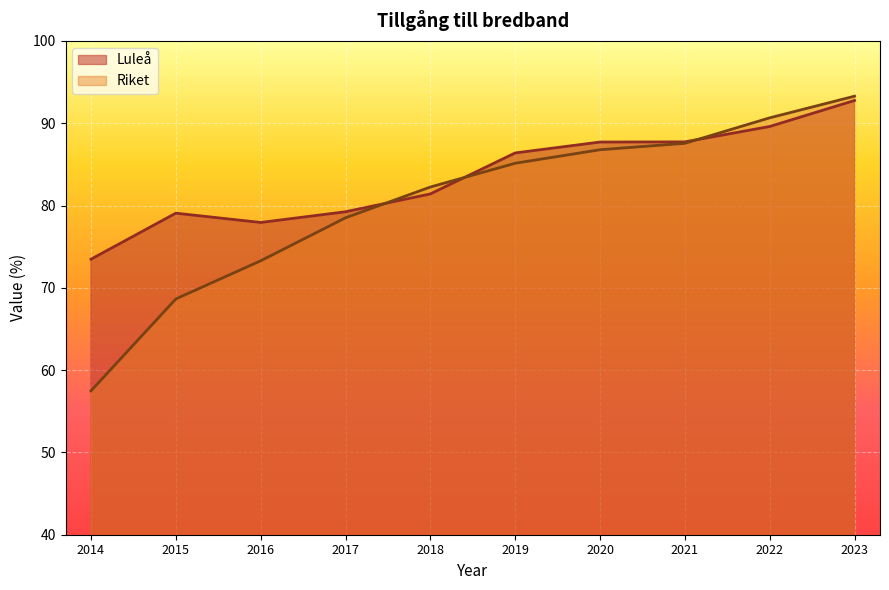

At which category is the sum across all series the highest?

2023